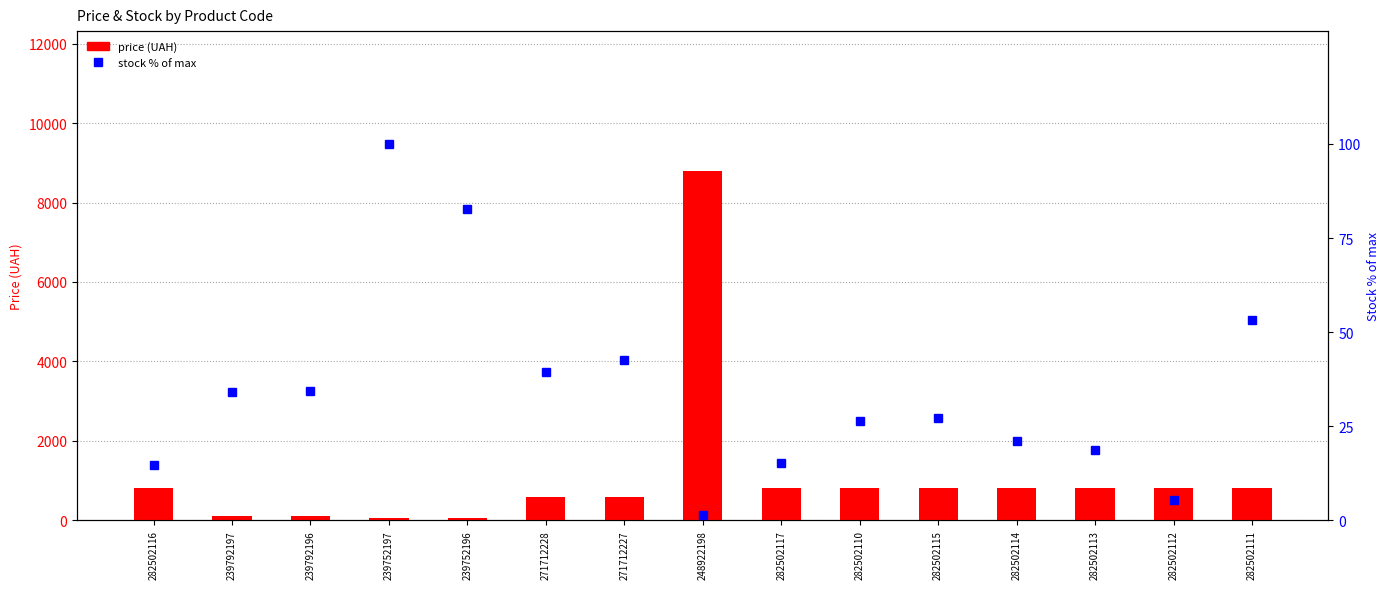

What is the value of the stock % of max bar at the 6th from the left?

39.4